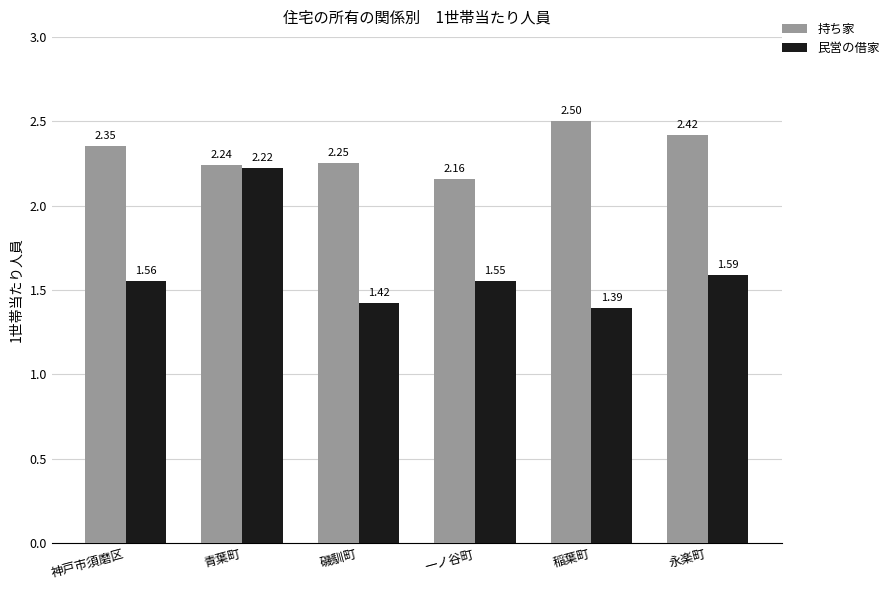

How many 持ち家 values are between 2 and 3?

6